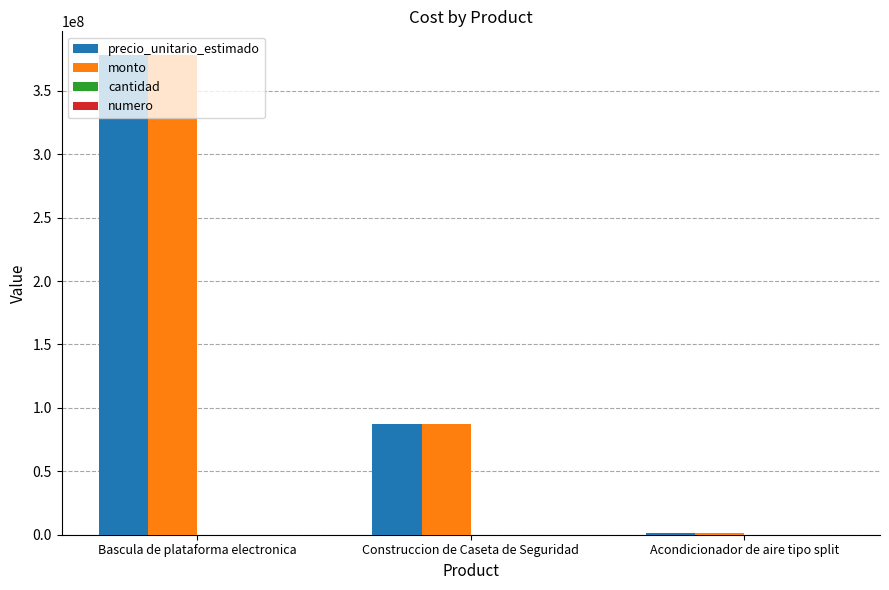

What is the highest value of the precio_unitario_estimado series?

378000000